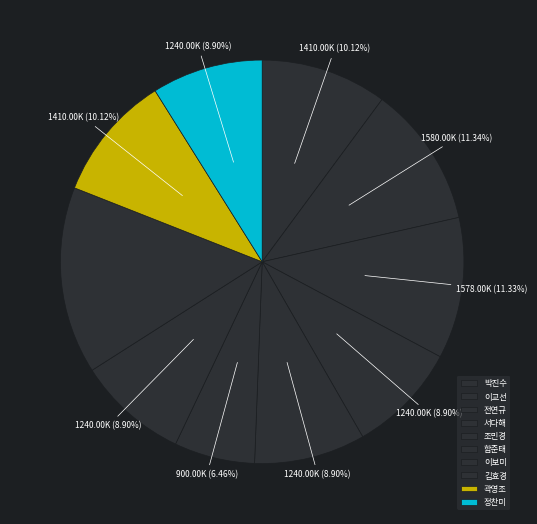

Which slice is the smallest?

함준태